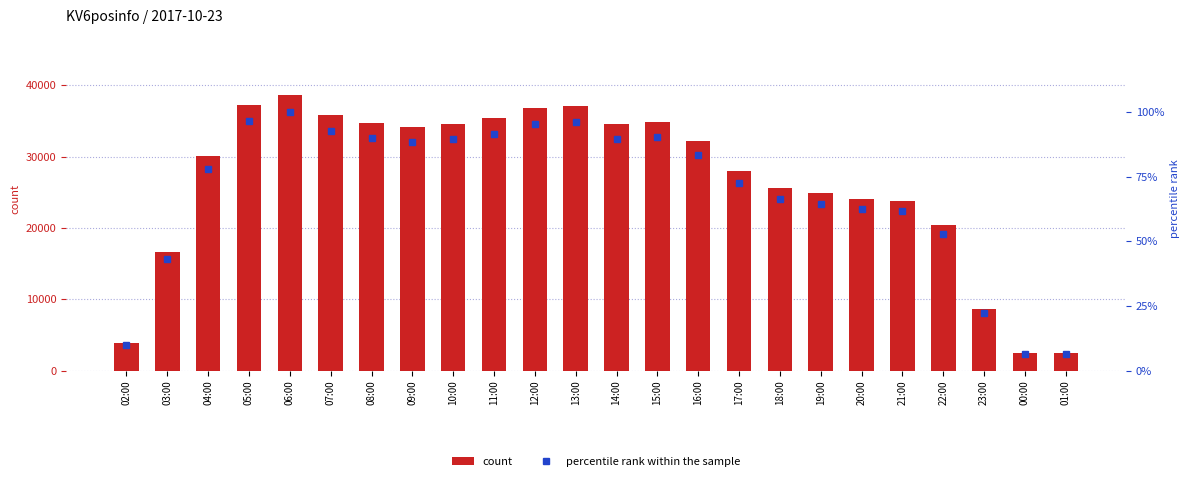

What is the spread (max minus min) of values at 18:00?

25569.5